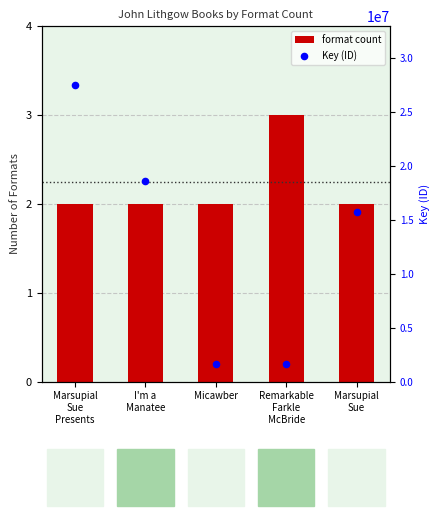

What are all the series names shown in the legend?

format count, Key (ID)